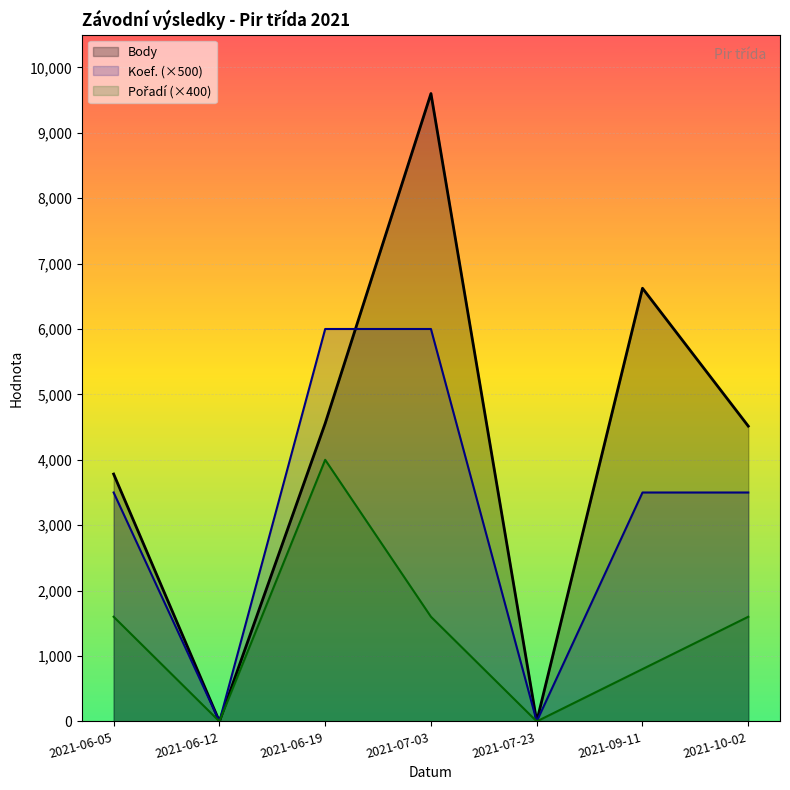

At which label is Body closest to 4800?

2021-06-19